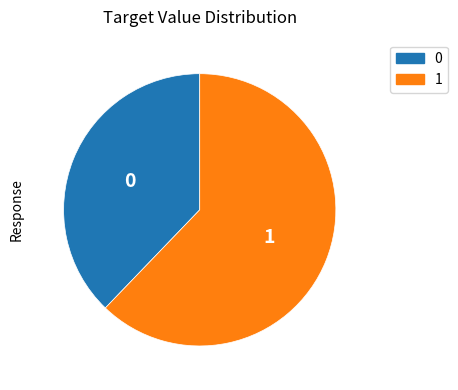

Is there a majority slice in this chart?

Yes